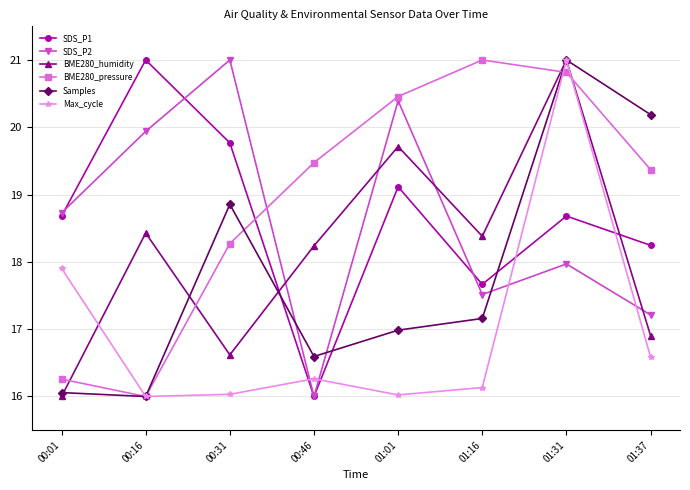

True or false: Samples has a value of 21.0 at 01:31.

True